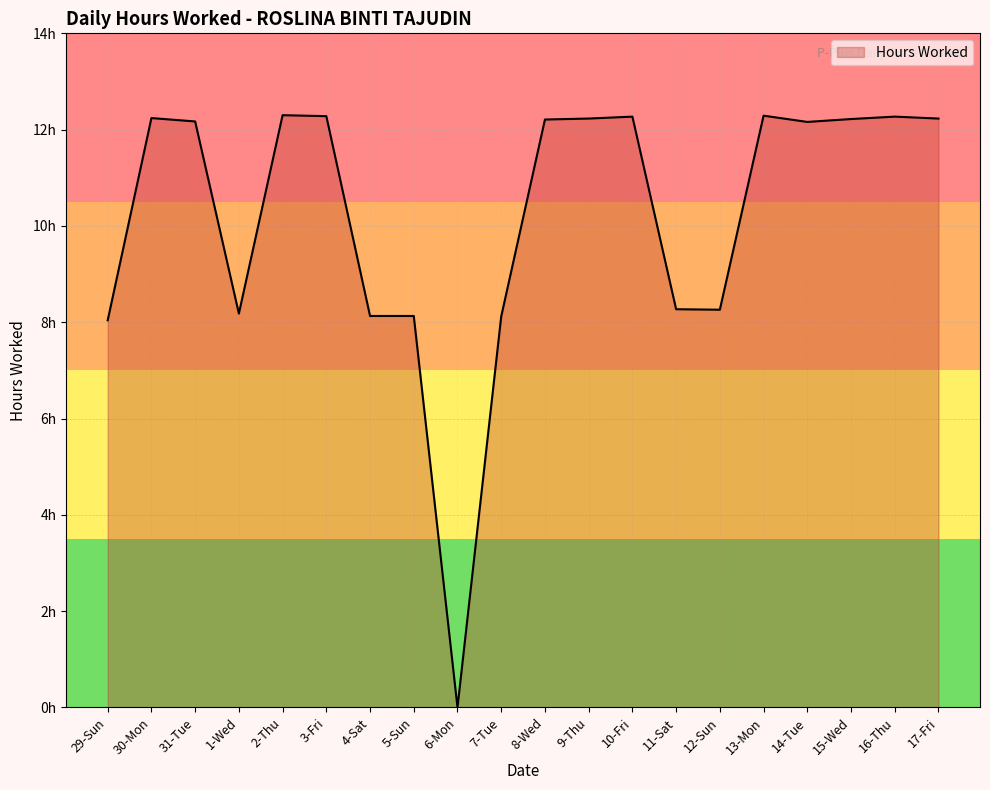

Which category has the lowest value across all series?

6-Mon